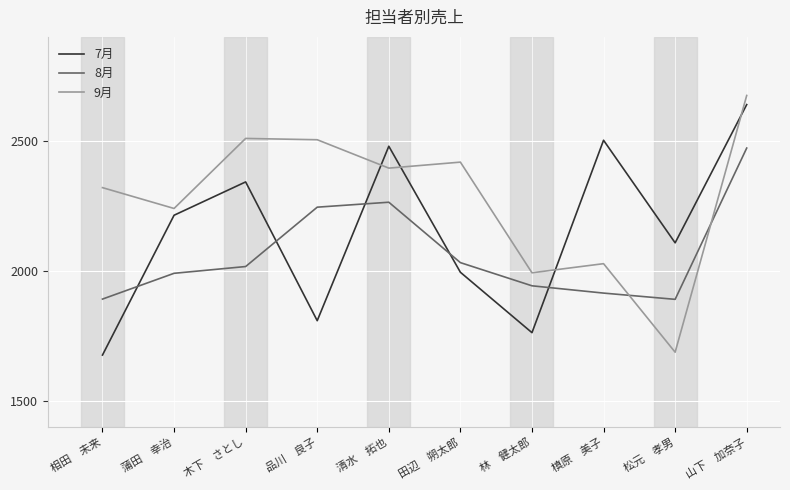

Is it true that 9月 equals 2675 at 山下　加奈子?

True